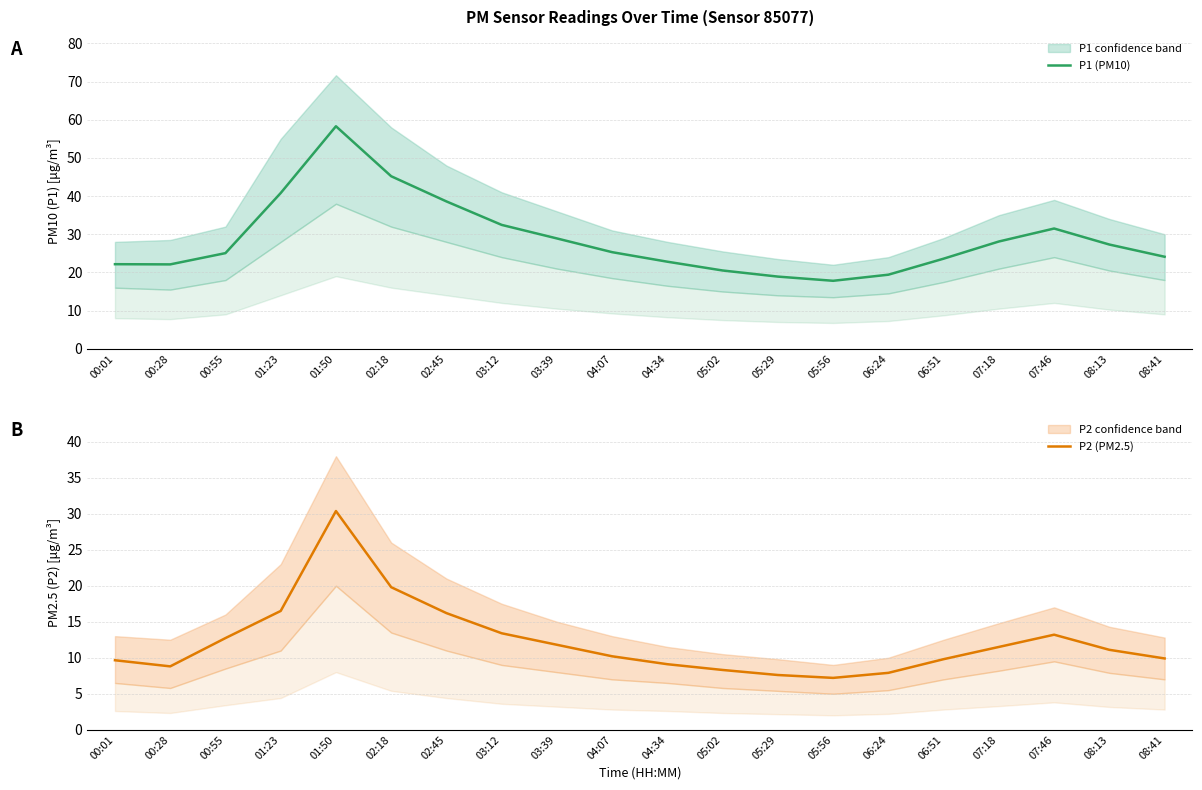

At which label does P2 (PM2.5) first exceed 11?

00:55